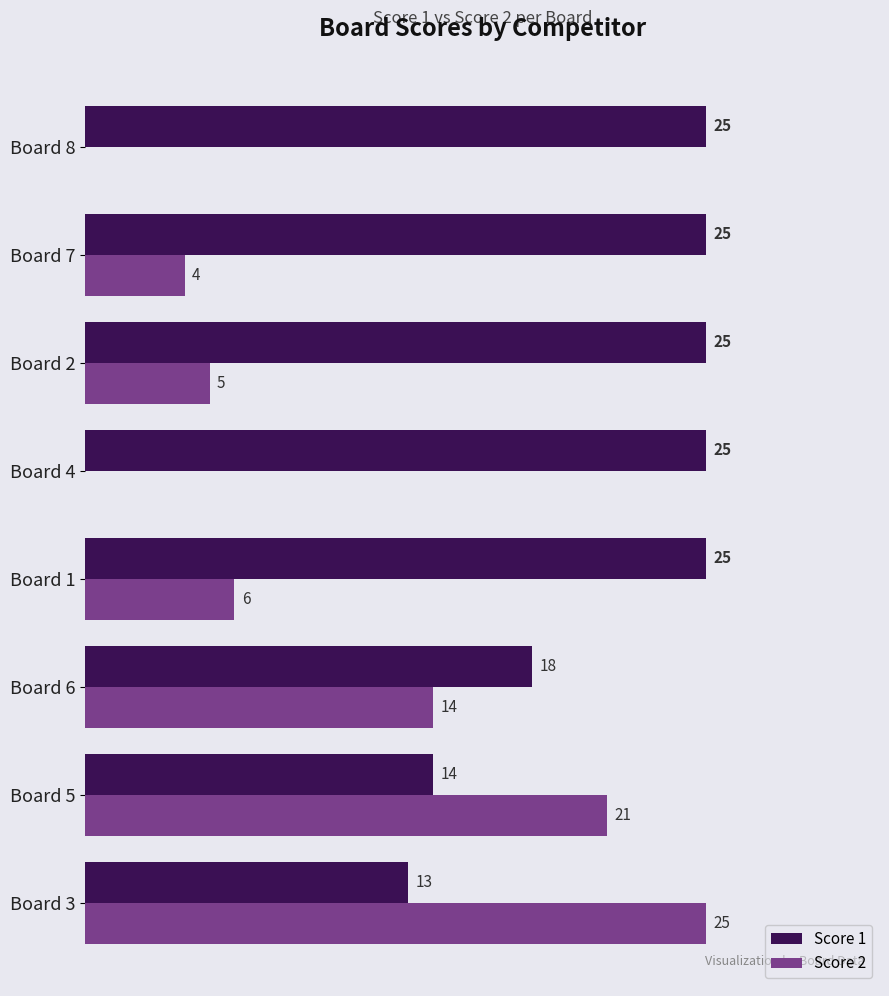

At which label is Score 1 closest to 19?

Board 6